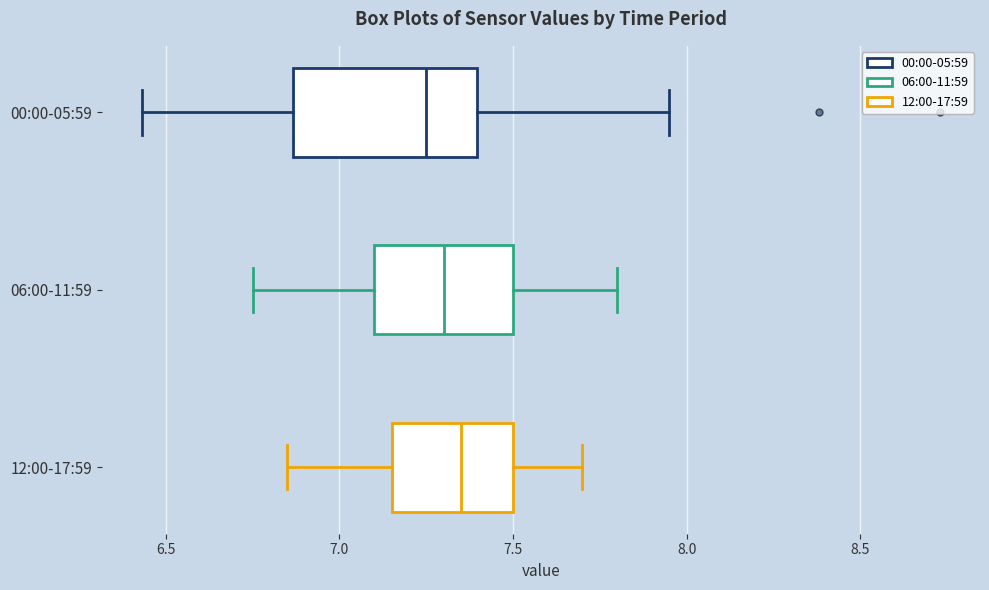

Reading bottom to top, read every box against the x-axis: the position of its median line, the range the box covers, and the ends of its whiskers. The values are not printed on the chart, so give them approximately, as read against the axis.

12:00-17:59: median 7.35, box 7.15 to 7.50, whiskers 6.85 to 7.70
06:00-11:59: median 7.30, box 7.10 to 7.50, whiskers 6.75 to 7.80
00:00-05:59: median 7.25, box 6.85 to 7.40, whiskers 6.45 to 7.95